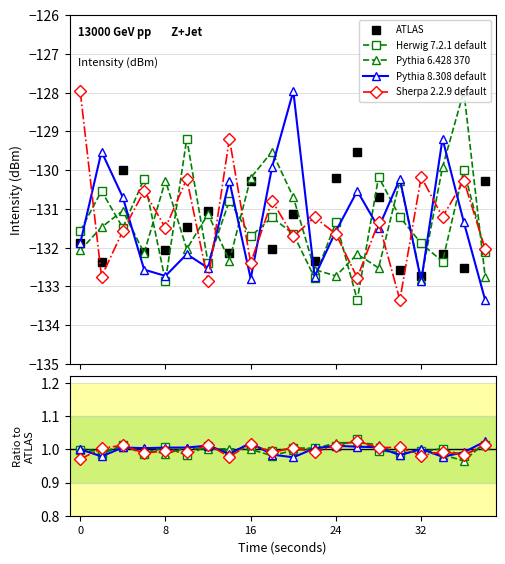

At how many categories does at least one series exceed -12?

20